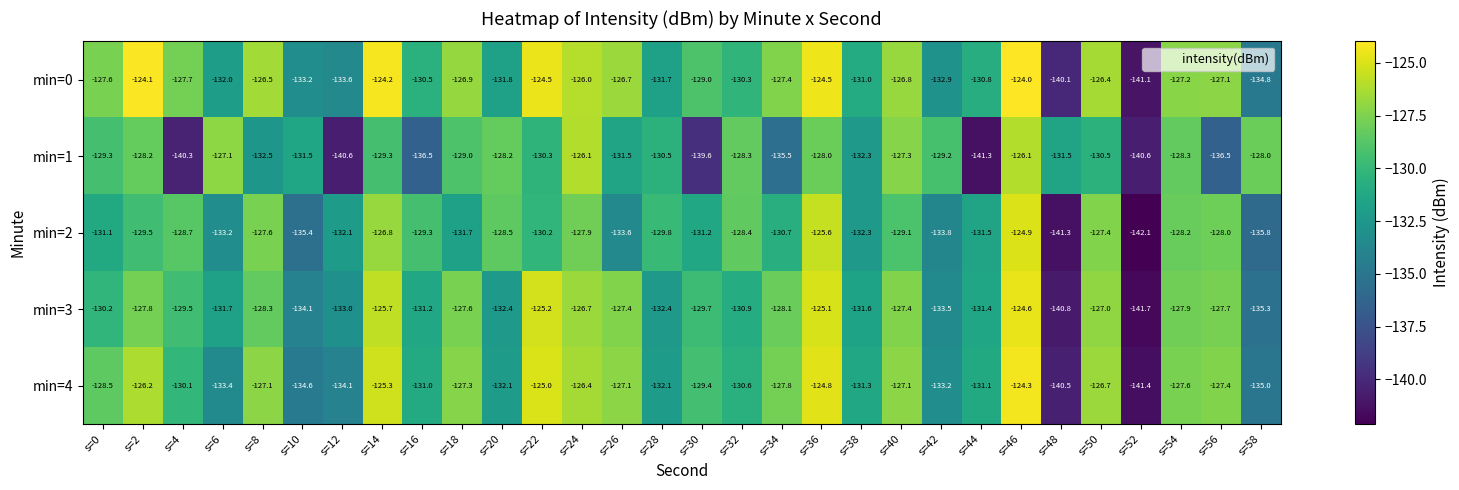

At which category is the sum across all series the highest?

s=46